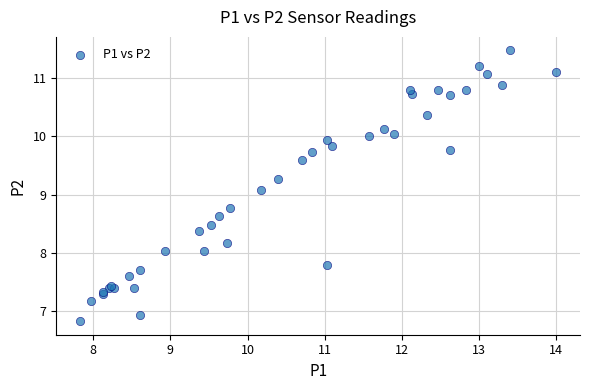

What Y value in the scatter plot is closest to 9?

9.1